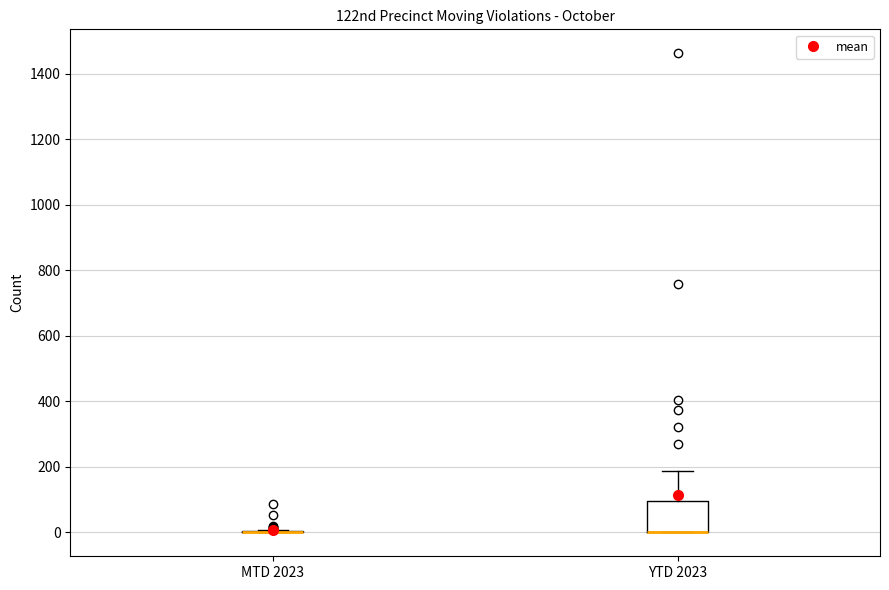

Reading left to right, transcribe this box plot: for each box, give where its median line is, the range the box spans, and where its two whiskers end, as read against the y-axis. The values are not printed on the chart, so give them approximately, as read against the axis.

MTD 2023: box collapsed to a line at 0, whiskers 0 to 0
YTD 2023: median 0 (drawn on the box's lower edge), box 0 to 100, whiskers 0 to 180